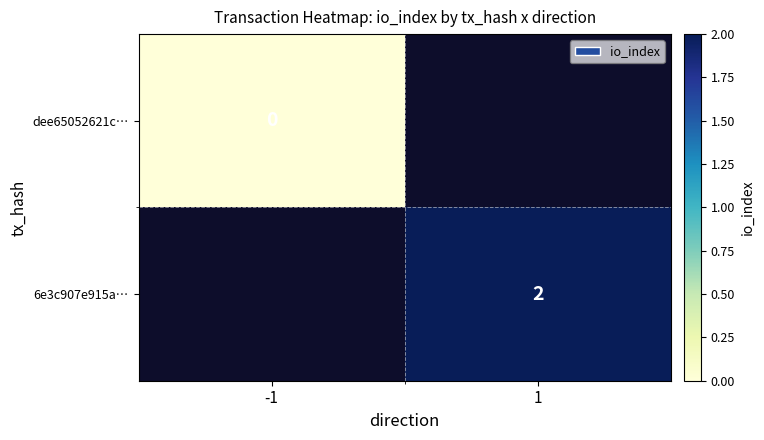

At how many categories does at least one series exceed 1?

1